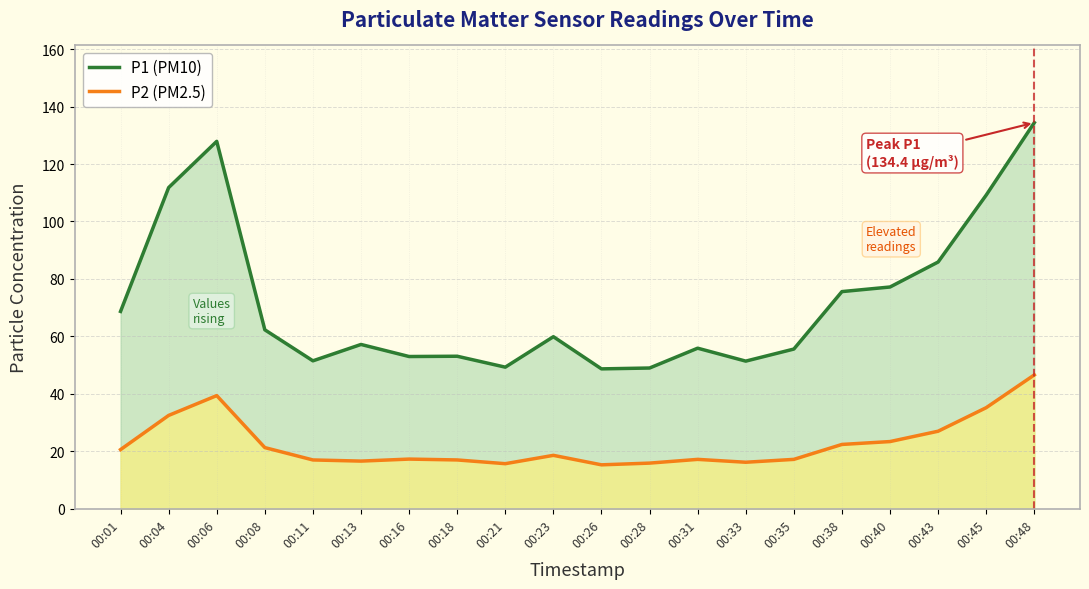

What is the average value of the P1 (PM10) series?

71.9